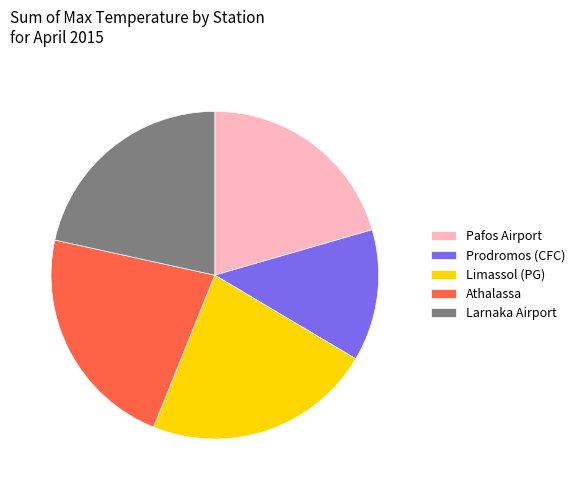

Between Larnaka Airport and Prodromos (CFC), which is larger?

Larnaka Airport